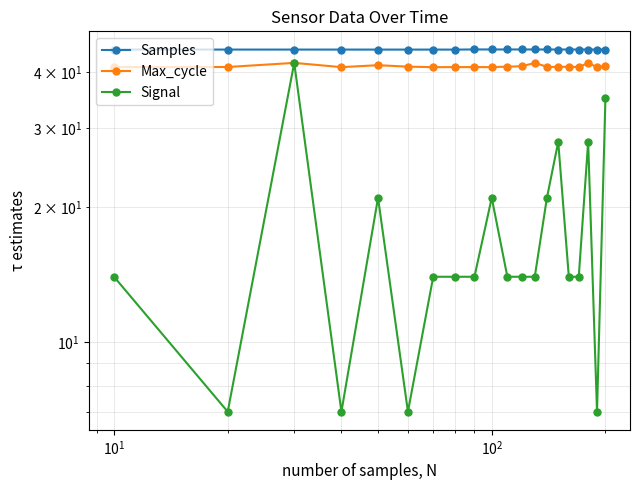

Is this an area chart (filled region under the line)?

No